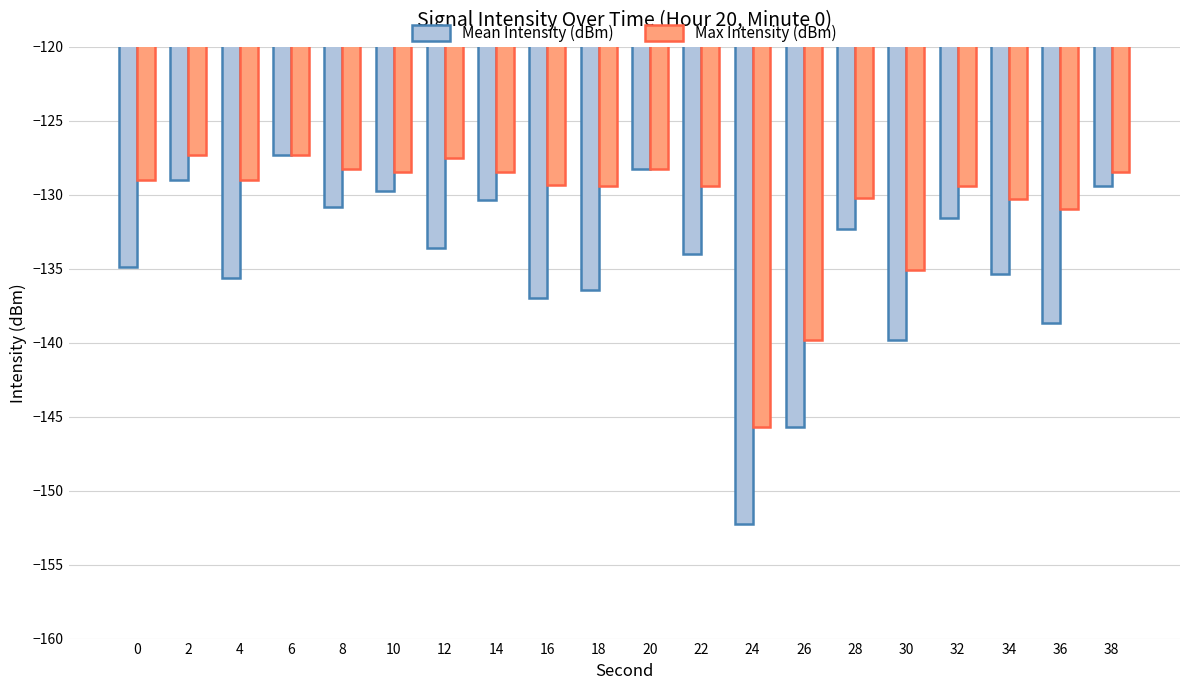

Between 8 and 20, which series saw the biggest shift?

Mean Intensity (dBm)